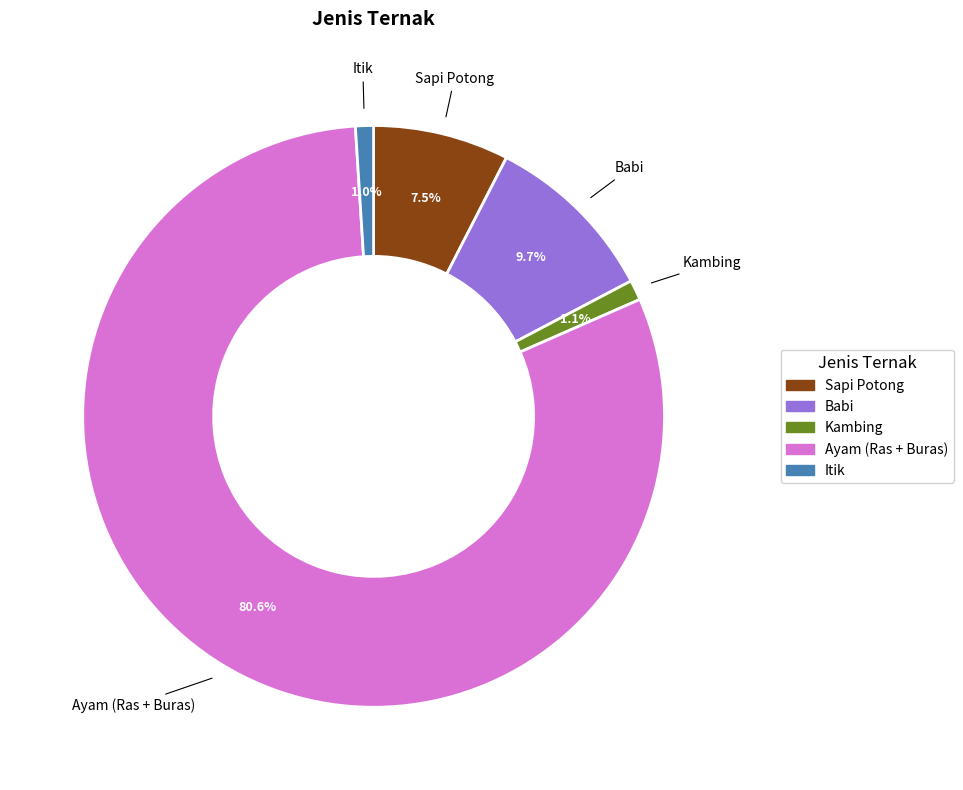

Approximately how many times larger is the value at Babi compared to Sapi Potong?

1.3